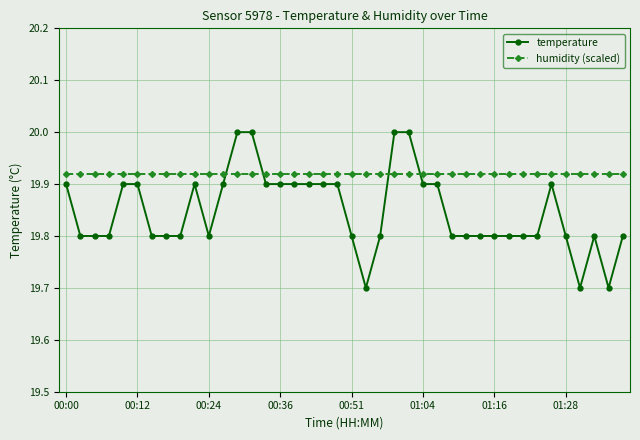

How many times do humidity (scaled) and temperature cross each other?

4